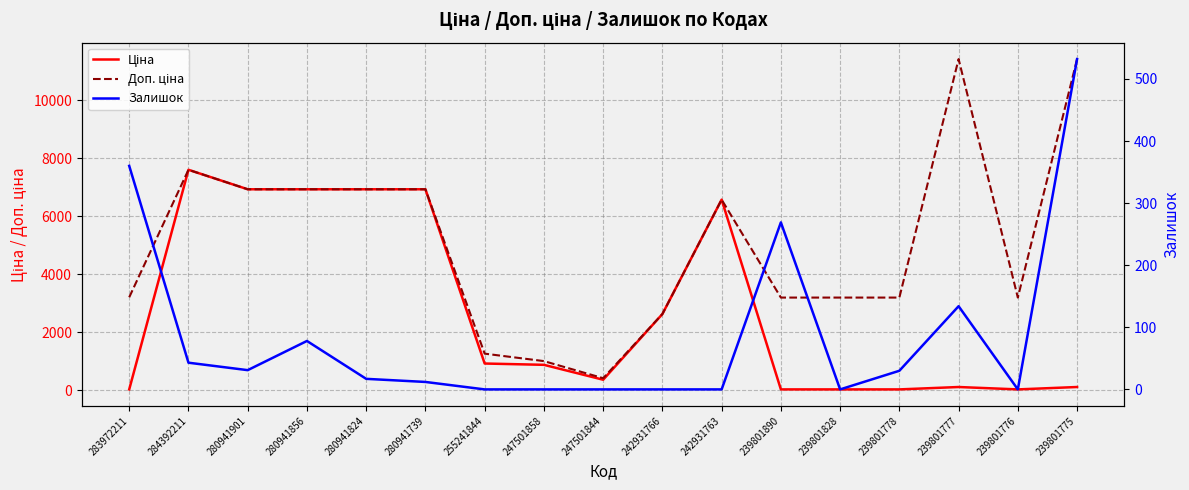

Does the chart display data point markers on the line(s)?

No